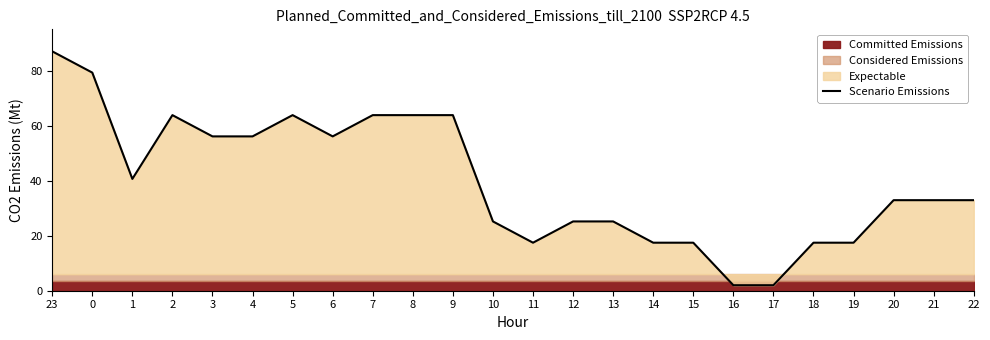

Where is the data nearest to the value 44?

1